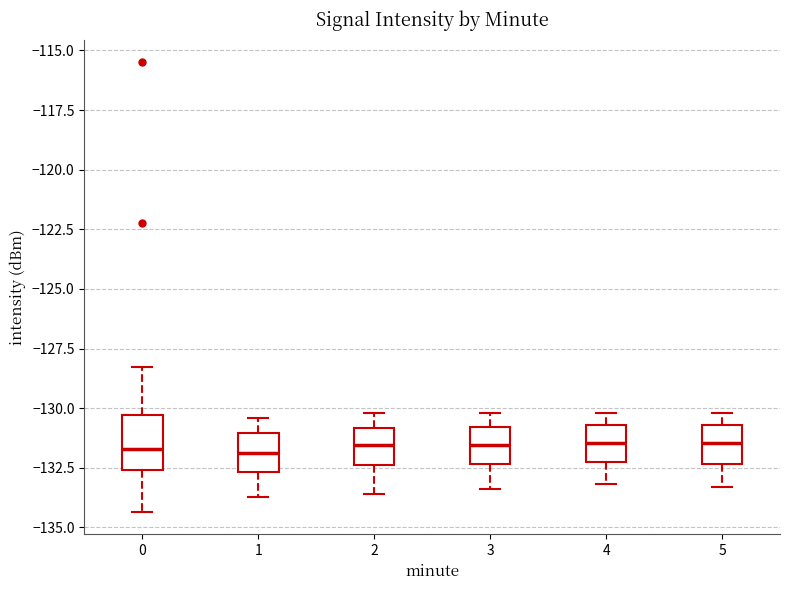

Reading left to right, transcribe this box plot: for each box, give where its median line is, the range the box spans, and where its two whiskers end, as read against the y-axis. The values are not printed on the chart, so give them approximately, as read against the axis.

0: median -131.5, box -132.5 to -130.5, whiskers -134.5 to -128.5
1: median -132.0, box -132.5 to -131.0, whiskers -133.5 to -130.5
2: median -131.5, box -132.5 to -131.0, whiskers -133.5 to -130.0
3: median -131.5, box -132.5 to -131.0, whiskers -133.5 to -130.0
4: median -131.5, box -132.0 to -130.5, whiskers -133.0 to -130.0
5: median -131.5, box -132.5 to -130.5, whiskers -133.5 to -130.0